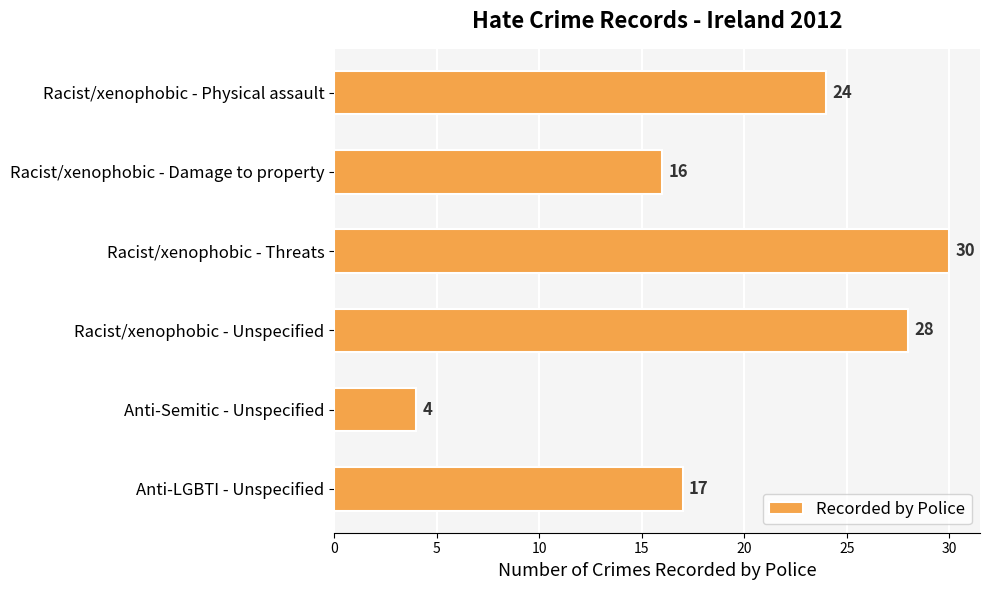

Rank the categories by value from highest to lowest.

Racist/xenophobic - Threats, Racist/xenophobic - Unspecified, Racist/xenophobic - Physical assault, Anti-LGBTI - Unspecified, Racist/xenophobic - Damage to property, Anti-Semitic - Unspecified